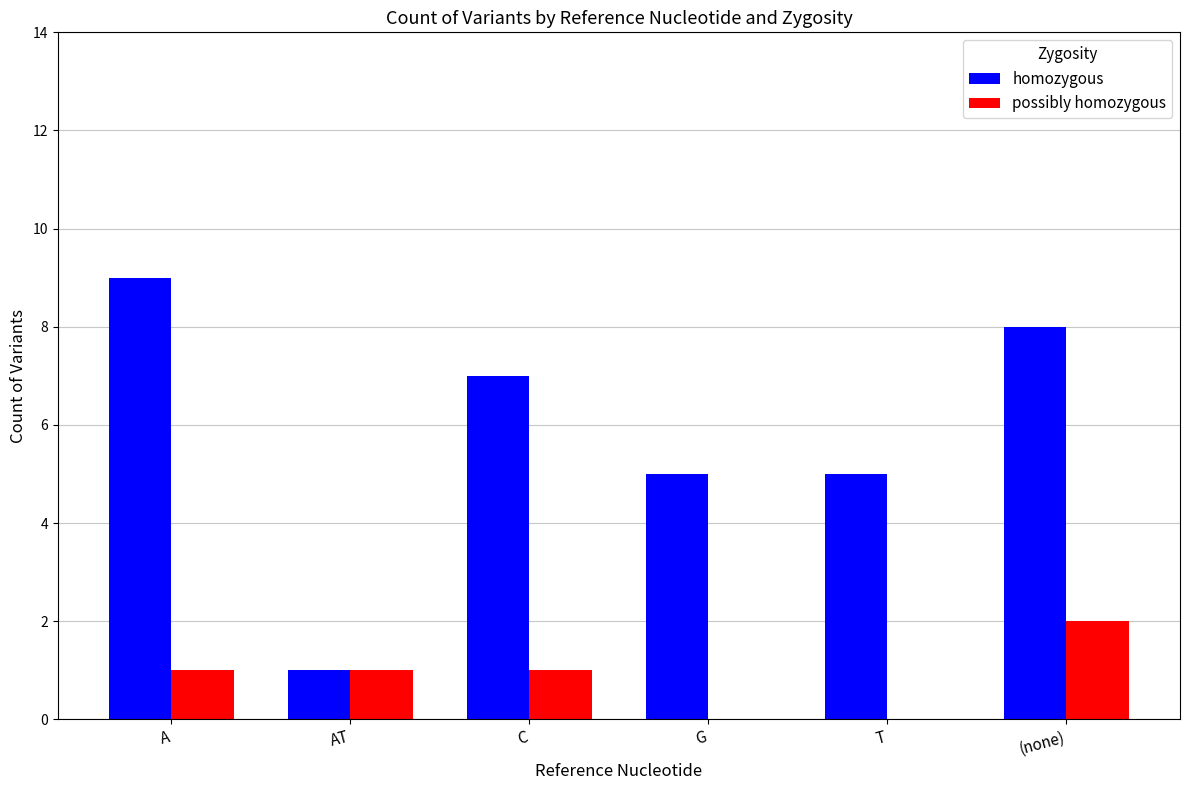

Reading left to right, list all the values displayed in this chart.

homozygous: A=9	AT=1	C=7	G=5	T=5	(none)=8
possibly homozygous: A=1	AT=1	C=1	G=0	T=0	(none)=2